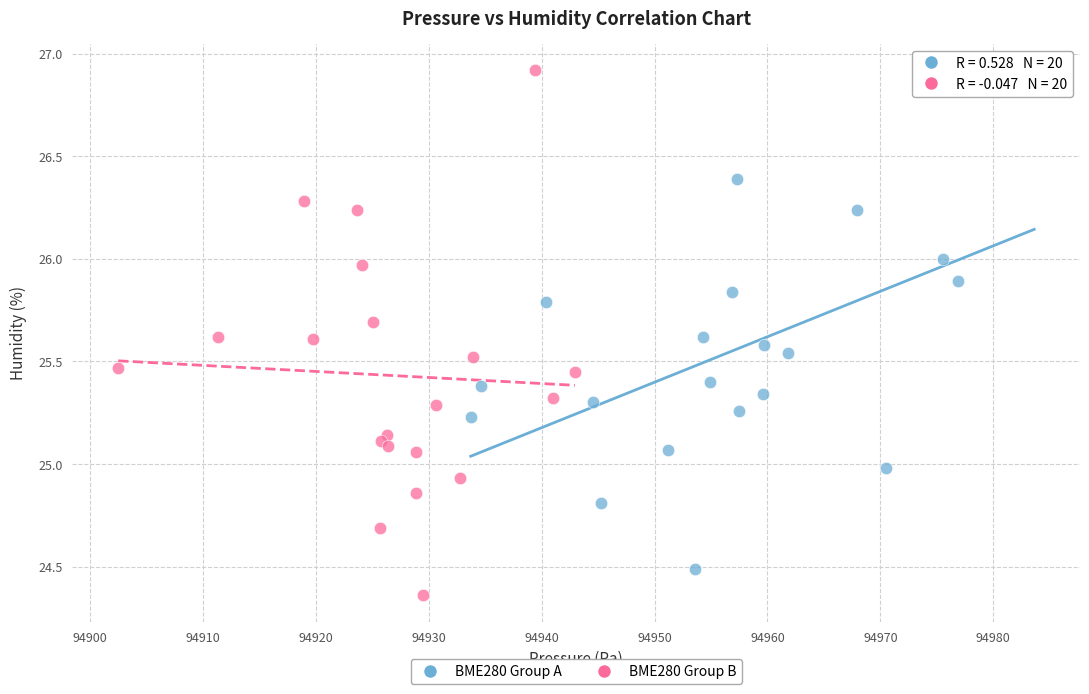

Which series contains the lowest Y value?

BME280 Group B